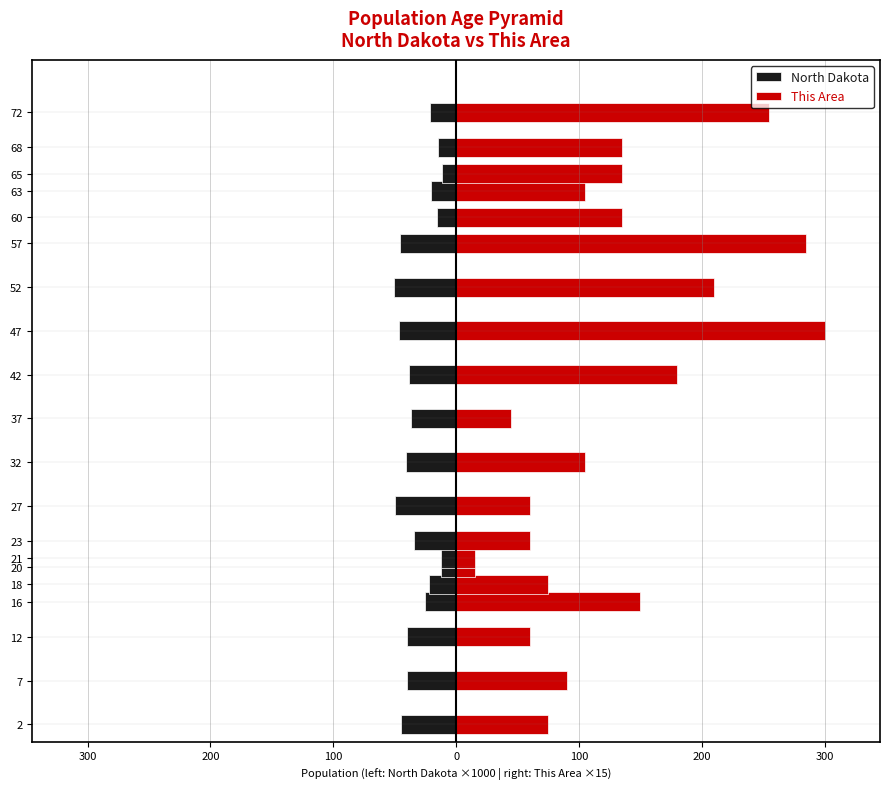

Which series has the largest total across all categories?

This Area